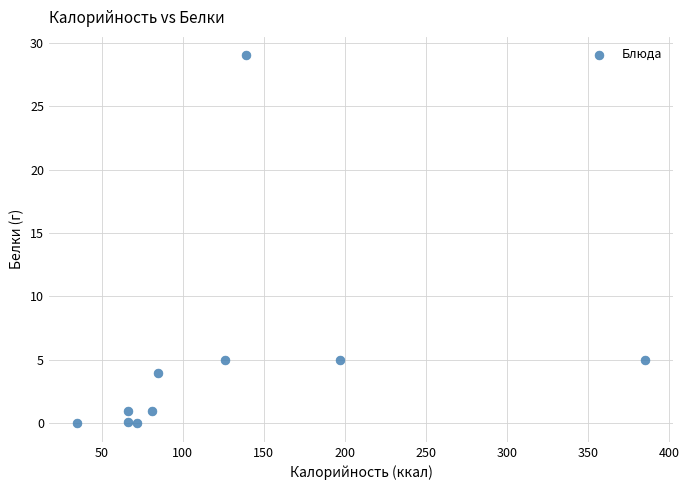

What is the range of X values (max minus min)?

350.0